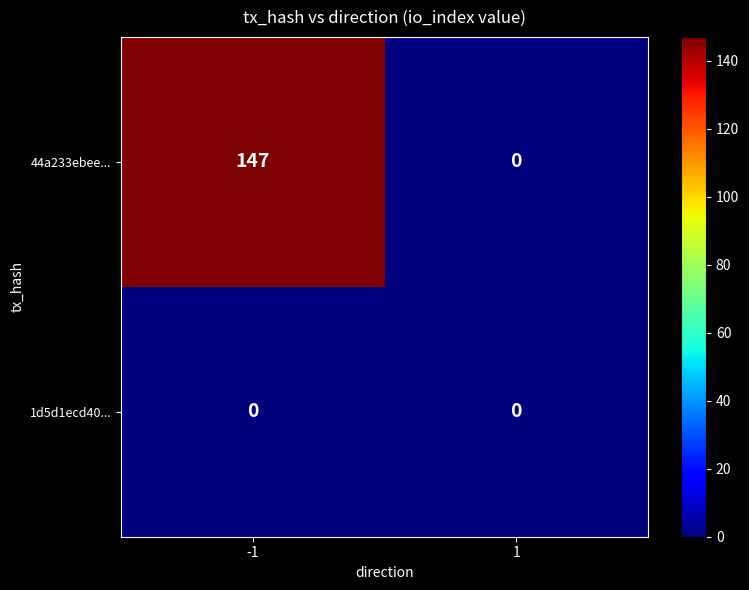

Between -1 and 1, which series saw the biggest shift?

44a233ebee...